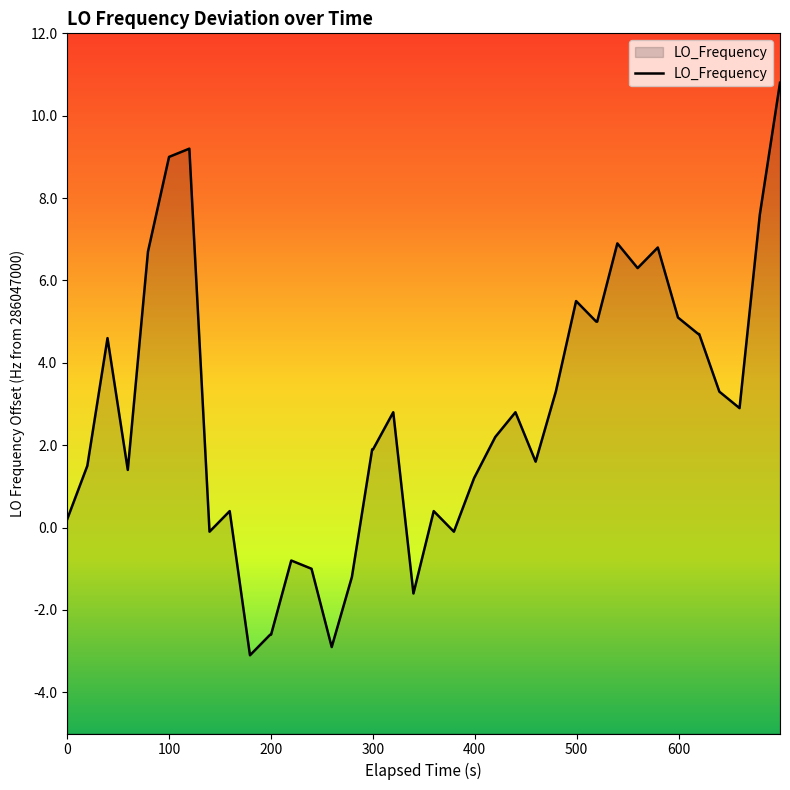

What is the difference between the maximum and minimum values?

13.9